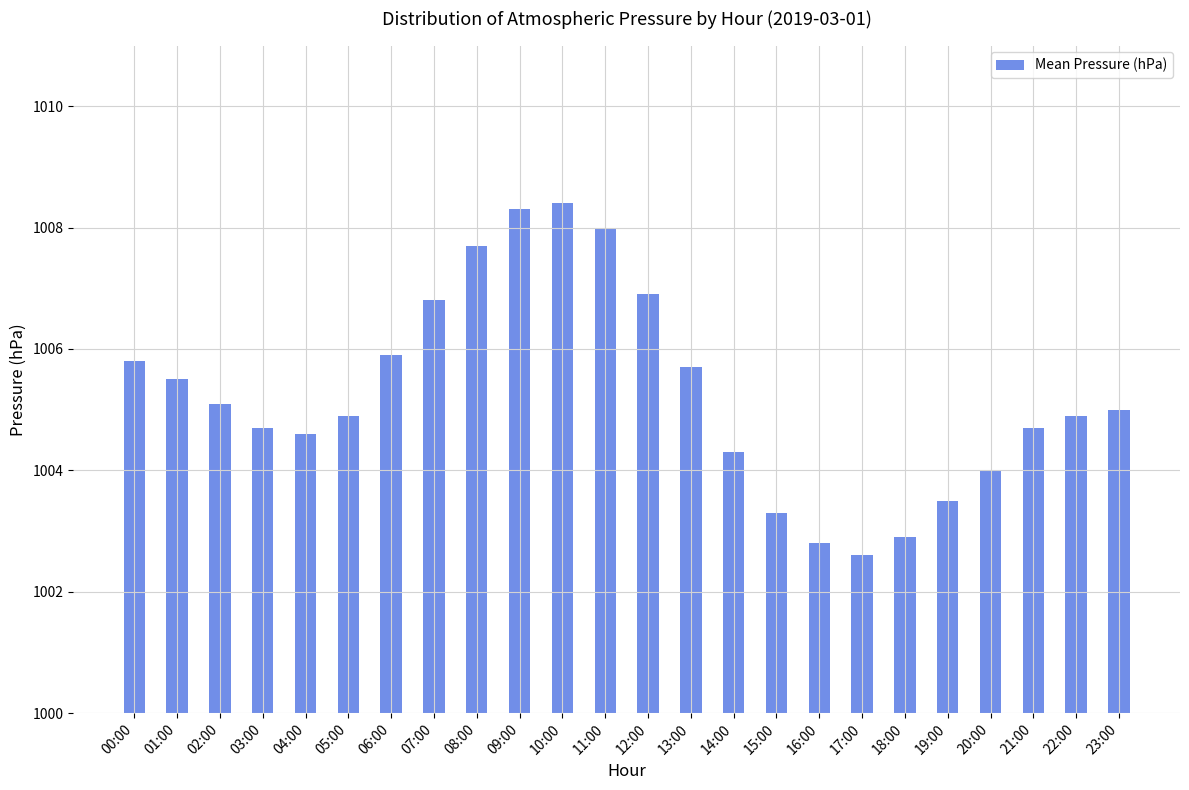

Reading left to right, transcribe all the data shown in this chart.

00:00=1005.8	01:00=1005.5	02:00=1005.1	03:00=1004.7	04:00=1004.6	05:00=1004.9	06:00=1005.9	07:00=1006.8	08:00=1007.7	09:00=1008.3	10:00=1008.4	11:00=1008.0	12:00=1006.9	13:00=1005.7	14:00=1004.3	15:00=1003.3	16:00=1002.8	17:00=1002.6	18:00=1002.9	19:00=1003.5	20:00=1004.0	21:00=1004.7	22:00=1004.9	23:00=1005.0